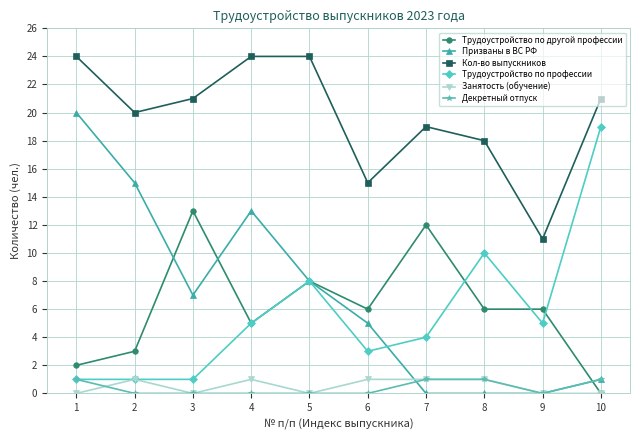

How many series are shown in this chart?

6